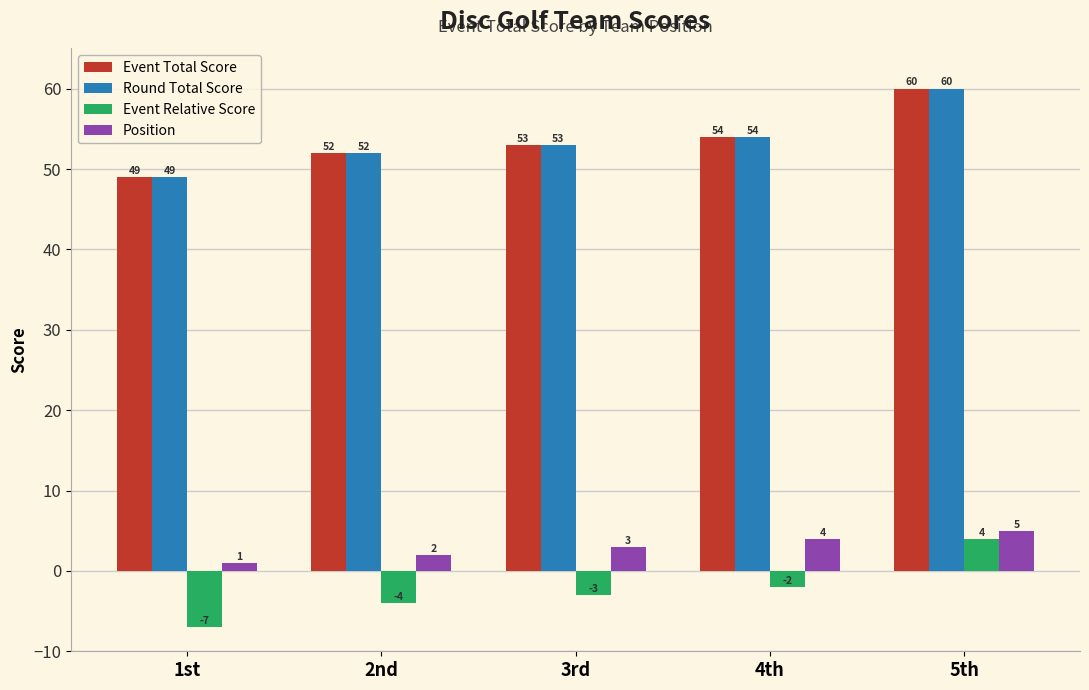

Reading left to right, extract all data points from this chart.

Event Total Score: 49	52	53	54	60
Round Total Score: 49	52	53	54	60
Event Relative Score: -7	-4	-3	-2	4
Position: 1	2	3	4	5